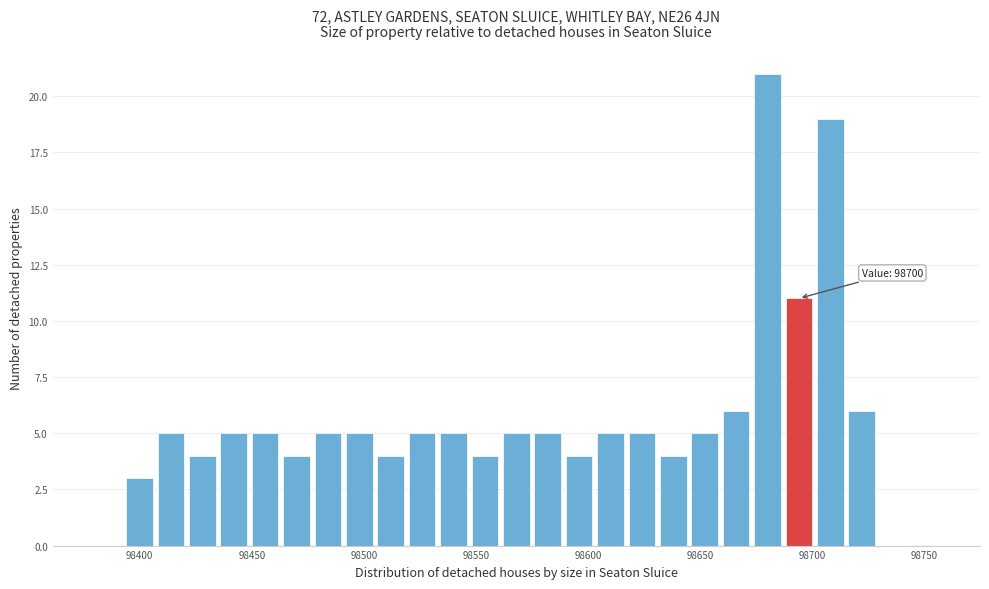

Around what value on the x-axis is the tallest bar? Give the approximate position of its centre, as read against the axis.

98680